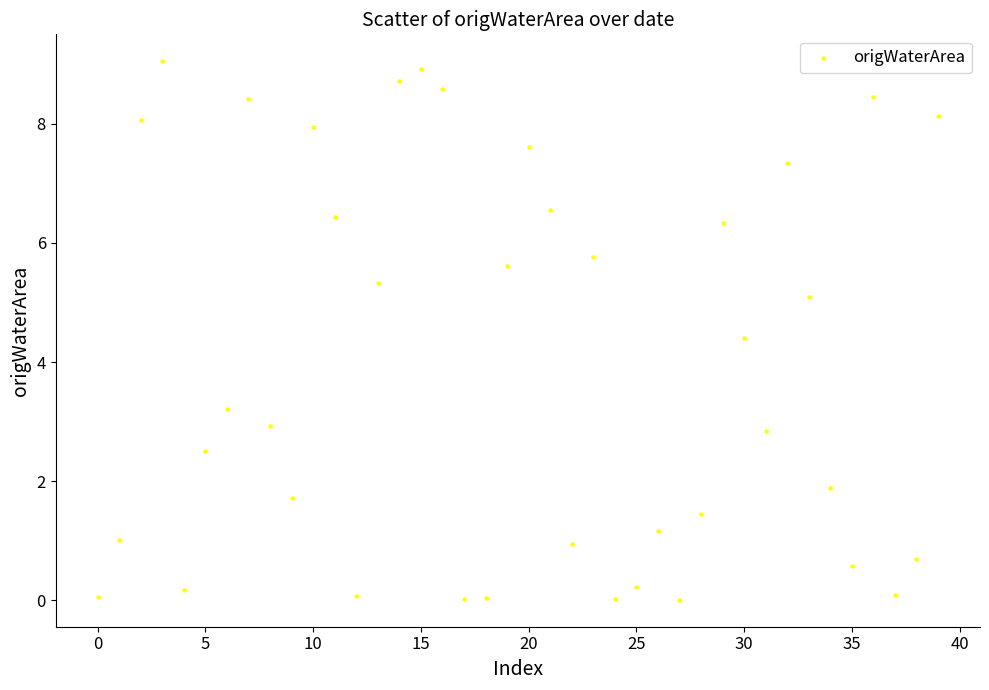

What Y value in the scatter plot is closest to 4?

4.4